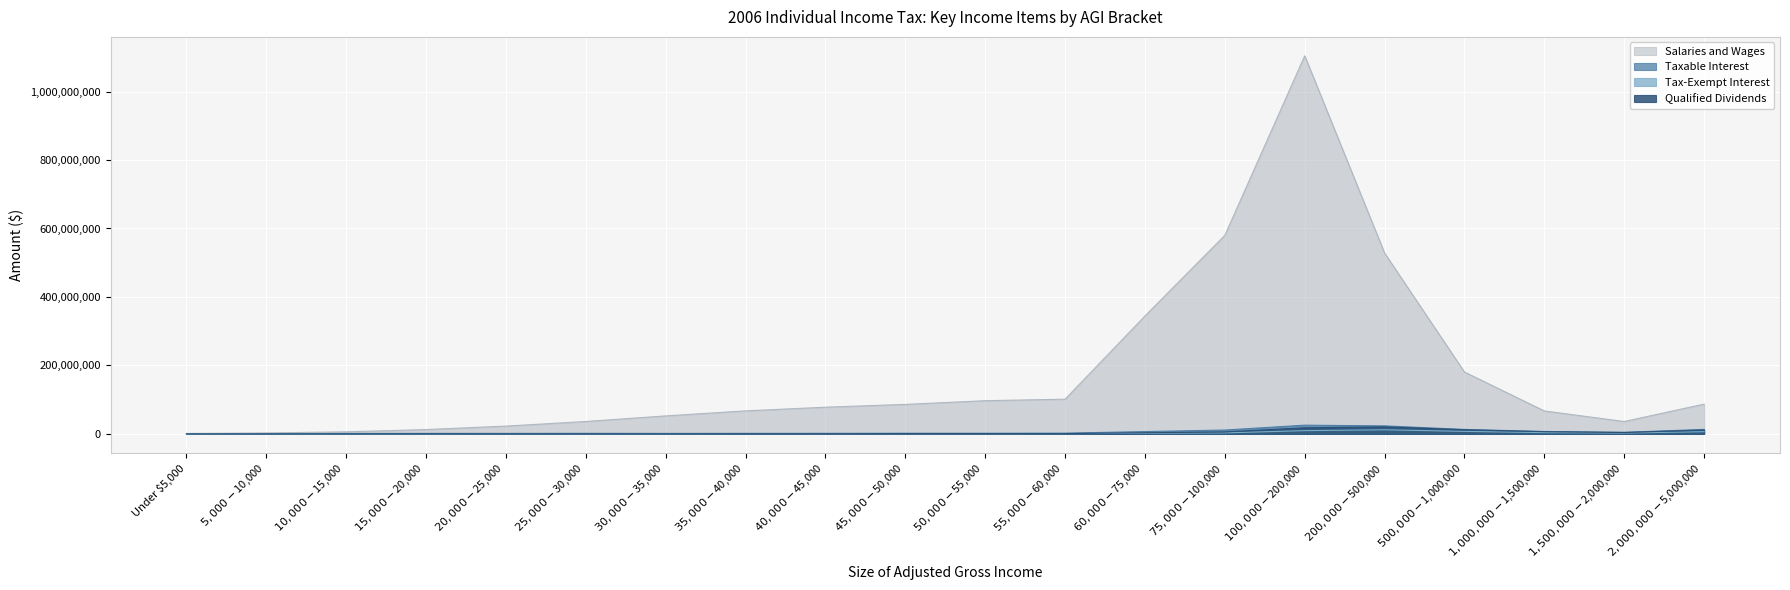

True or false: Tax-Exempt Interest and Taxable Interest cross at least once.

False